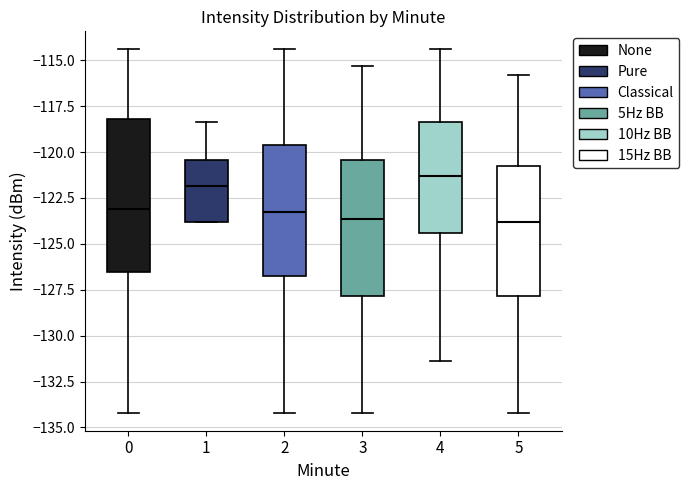

Where does the lower whisker of the box at x = 0 end on the y-axis? The values are not printed on the chart, so give them approximately, as read against the axis.

-134.0